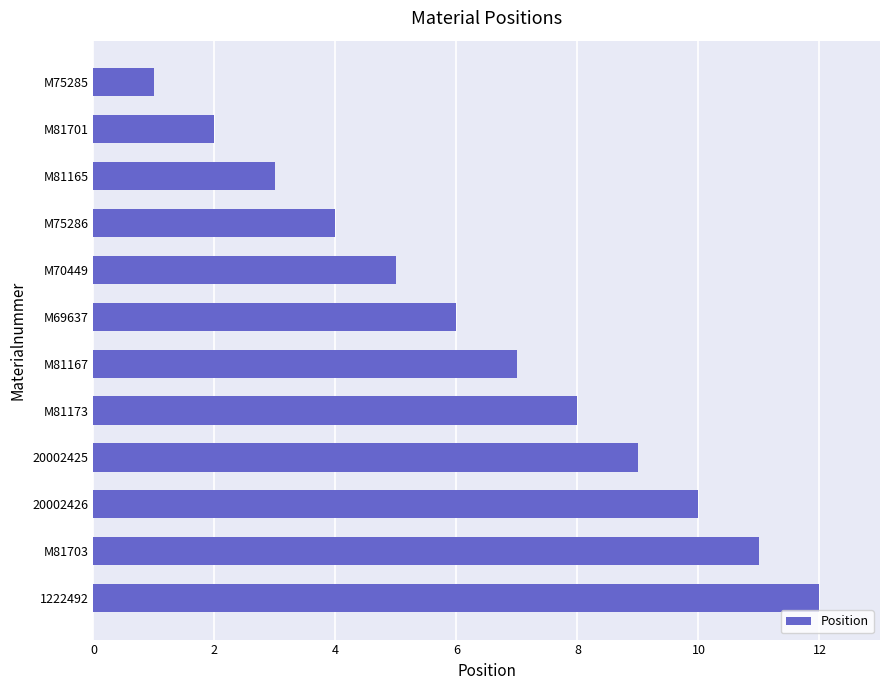

How many series are shown in this chart?

1